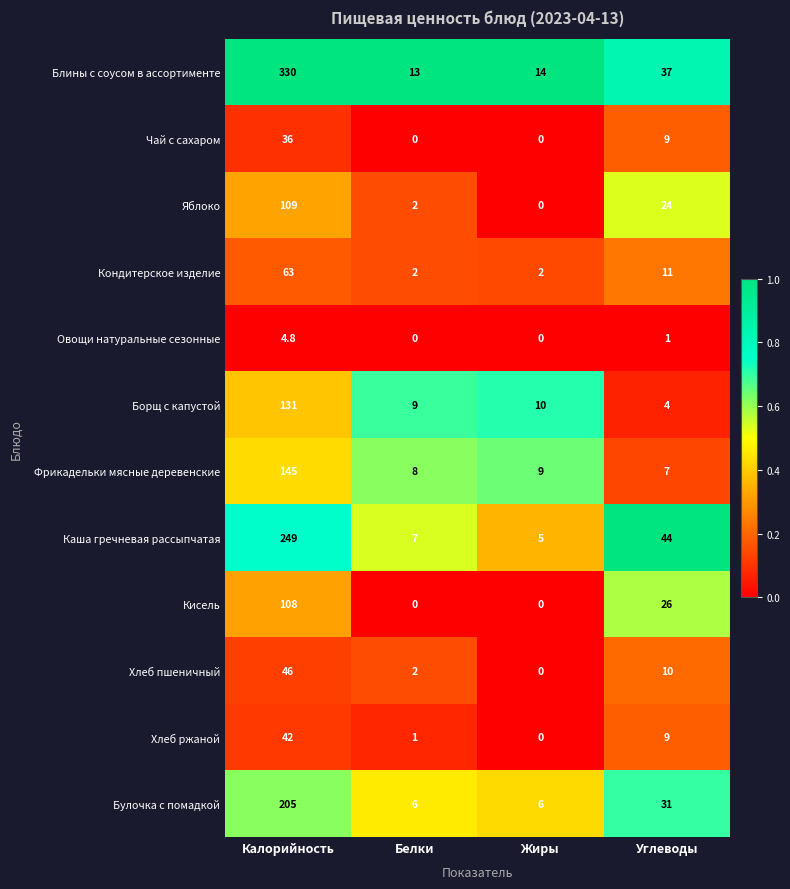

List the series in order of their peak value, lowest first.

Овощи натуральные сезонные, Чай с сахаром, Хлеб ржаной, Хлеб пшеничный, Кондитерское изделие, Кисель, Яблоко, Борщ с капустой, Фрикадельки мясные деревенские, Булочка с помадкой, Каша гречневая рассыпчатая, Блины с соусом в ассортименте